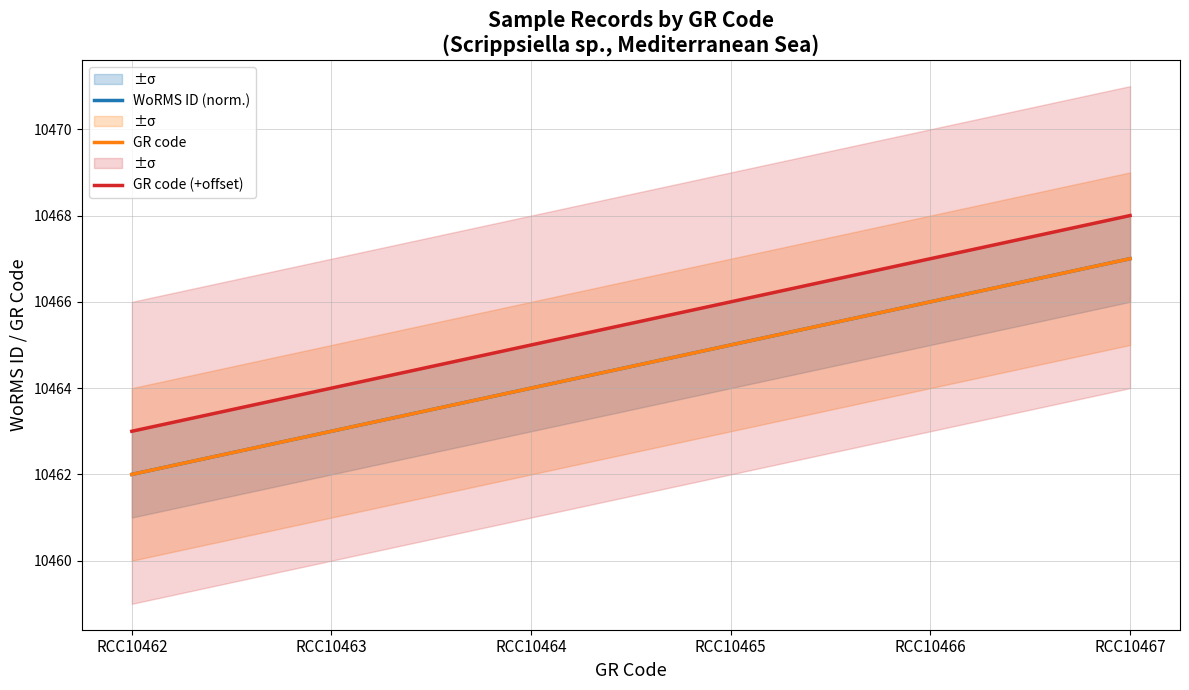

At how many categories does at least one series exceed 10465?

3